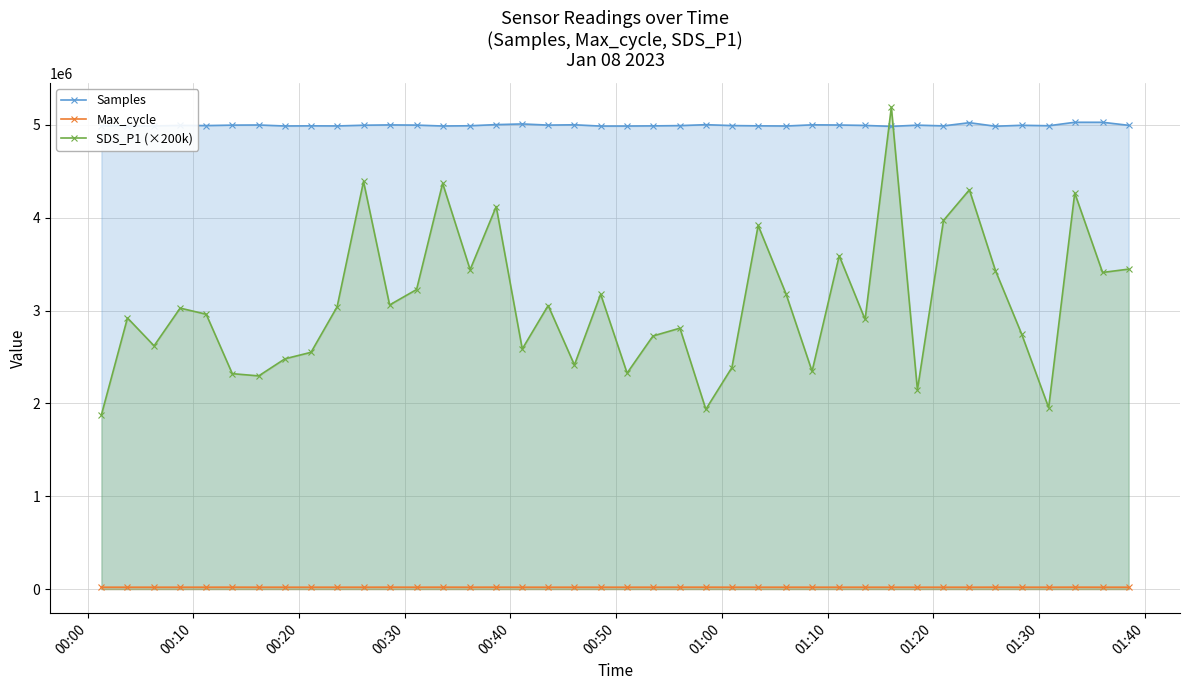

How many values in the SDS_P1 (×200k) series exceed 3026000?

19